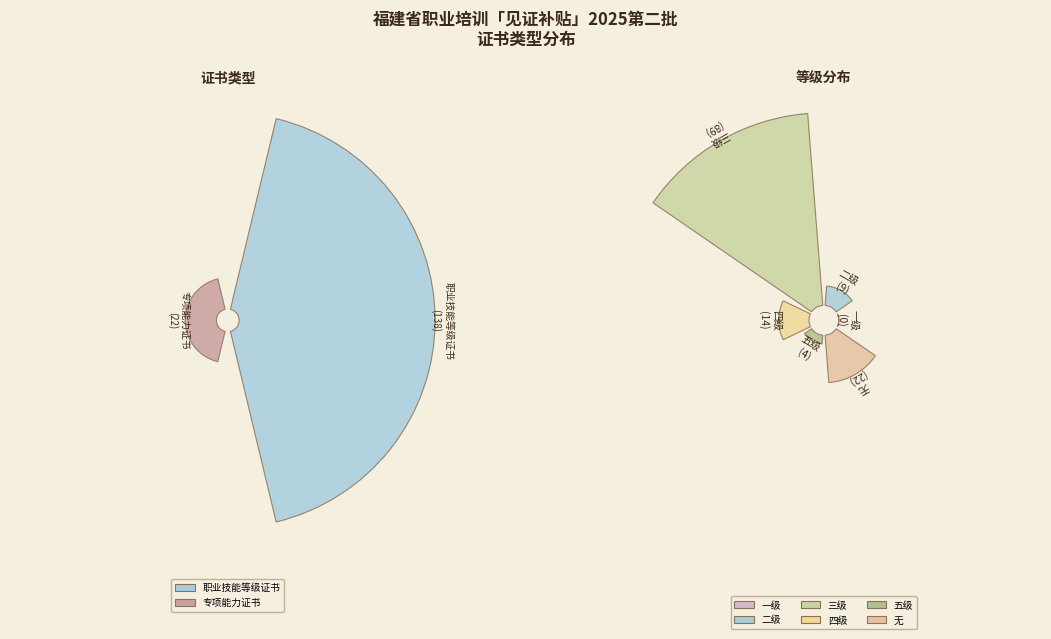

How many segments does this pie chart have?

2